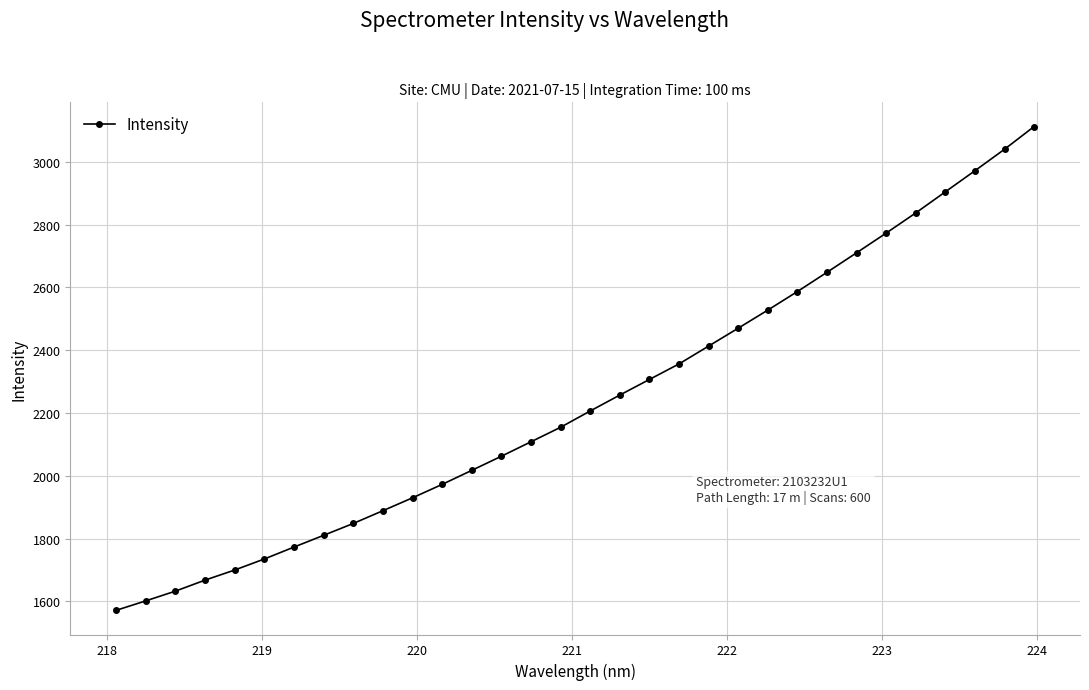

What is the average value?

2237.4